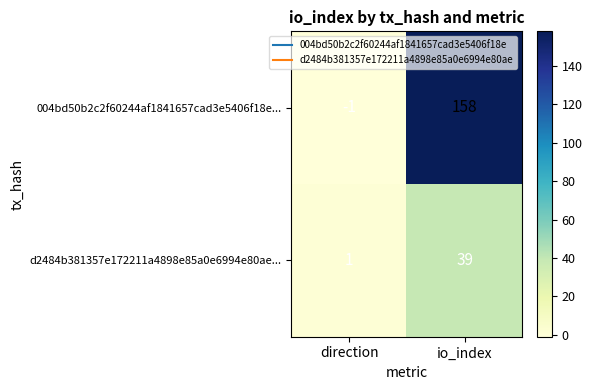

What is the approximate value of 004bd50b2c2f60244af1841657cad3e5406f18e... at io_index?

158